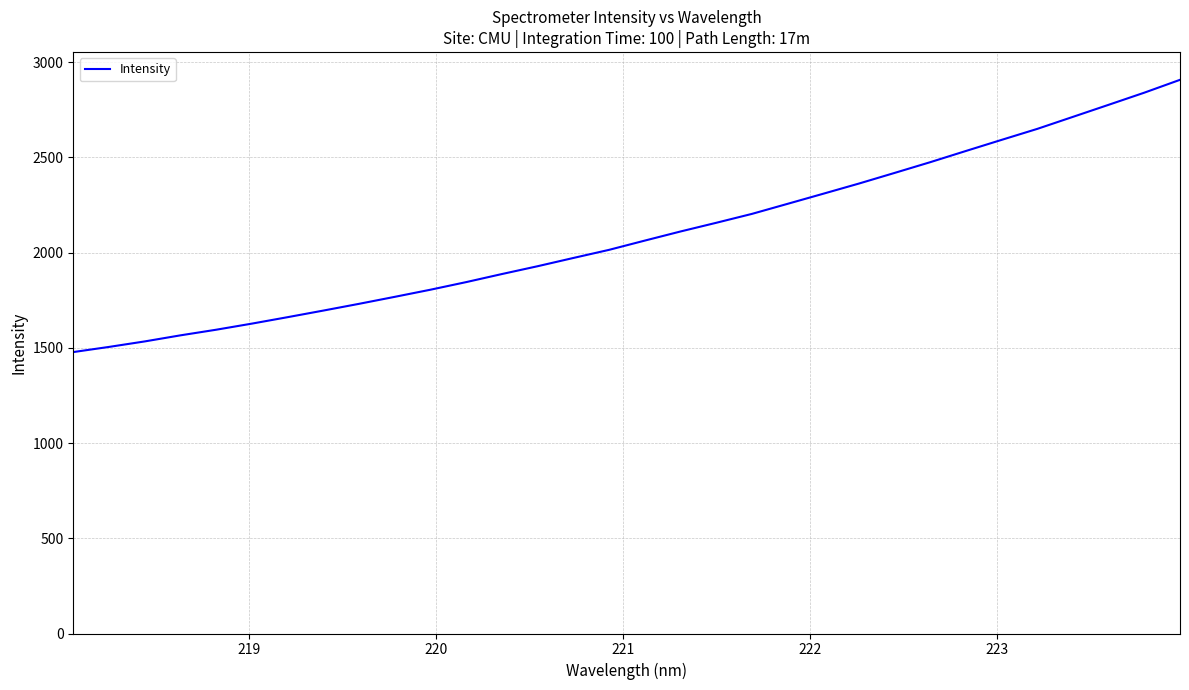

Count the number of values greater than 2063.

16